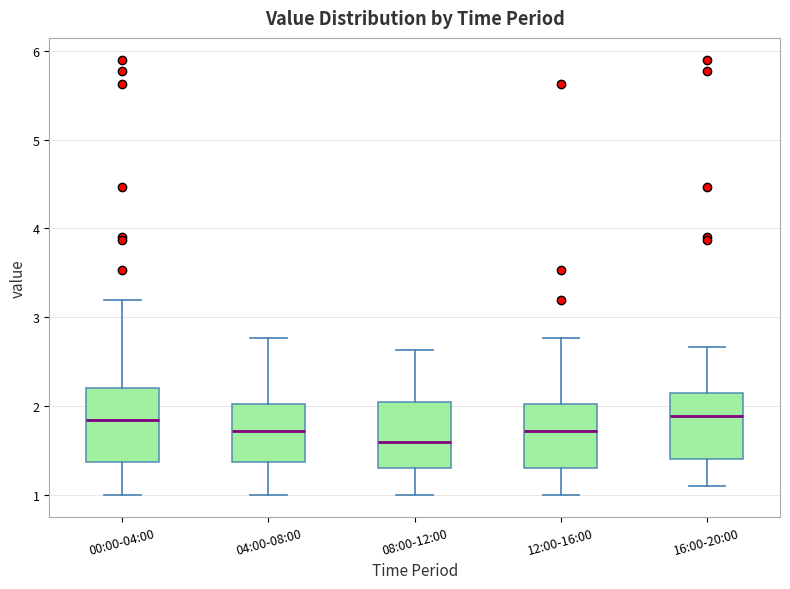

Reading left to right, read every box against the y-axis: the position of its median line, the range the box covers, and the ends of its whiskers. The values are not printed on the chart, so give them approximately, as read against the axis.

00:00-04:00: median 1.9, box 1.4 to 2.2, whiskers 1.0 to 3.2
04:00-08:00: median 1.7, box 1.4 to 2.0, whiskers 1.0 to 2.8
08:00-12:00: median 1.6, box 1.3 to 2.0, whiskers 1.0 to 2.6
12:00-16:00: median 1.7, box 1.3 to 2.0, whiskers 1.0 to 2.8
16:00-20:00: median 1.9, box 1.4 to 2.1, whiskers 1.1 to 2.7